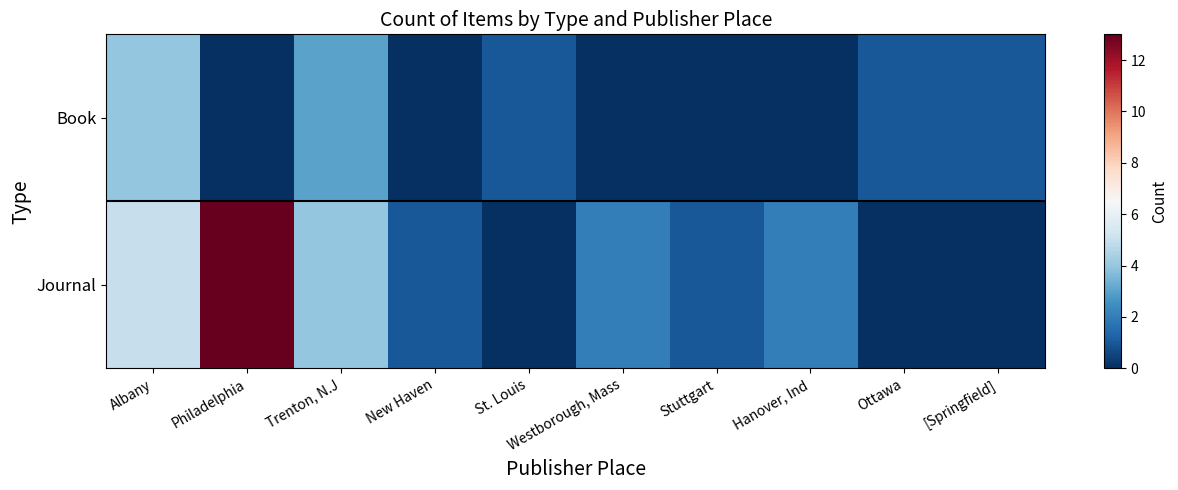

Which category has the lowest value across all series?

Philadelphia